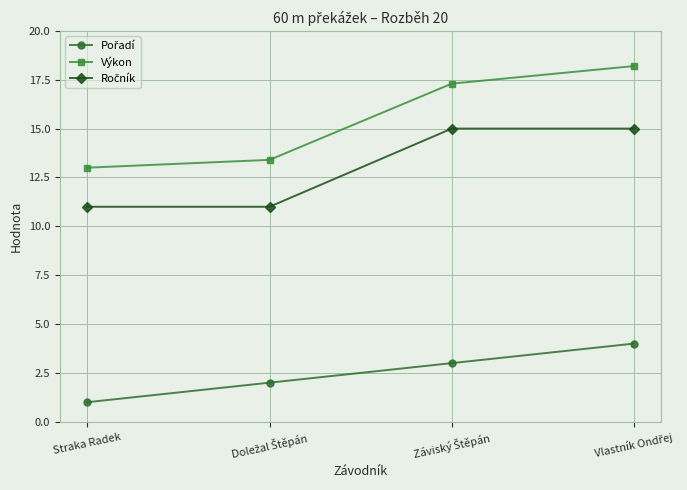

What is the difference between the maximum and second lowest values in the Výkon series?

4.8